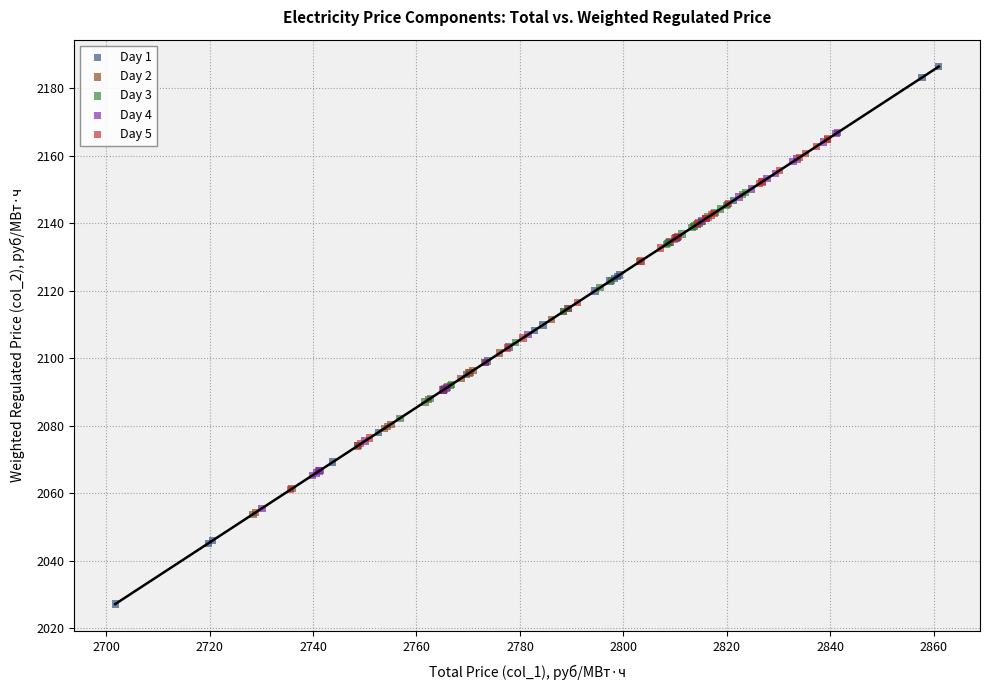

Which series has the largest Y range (max minus min)?

Day 1